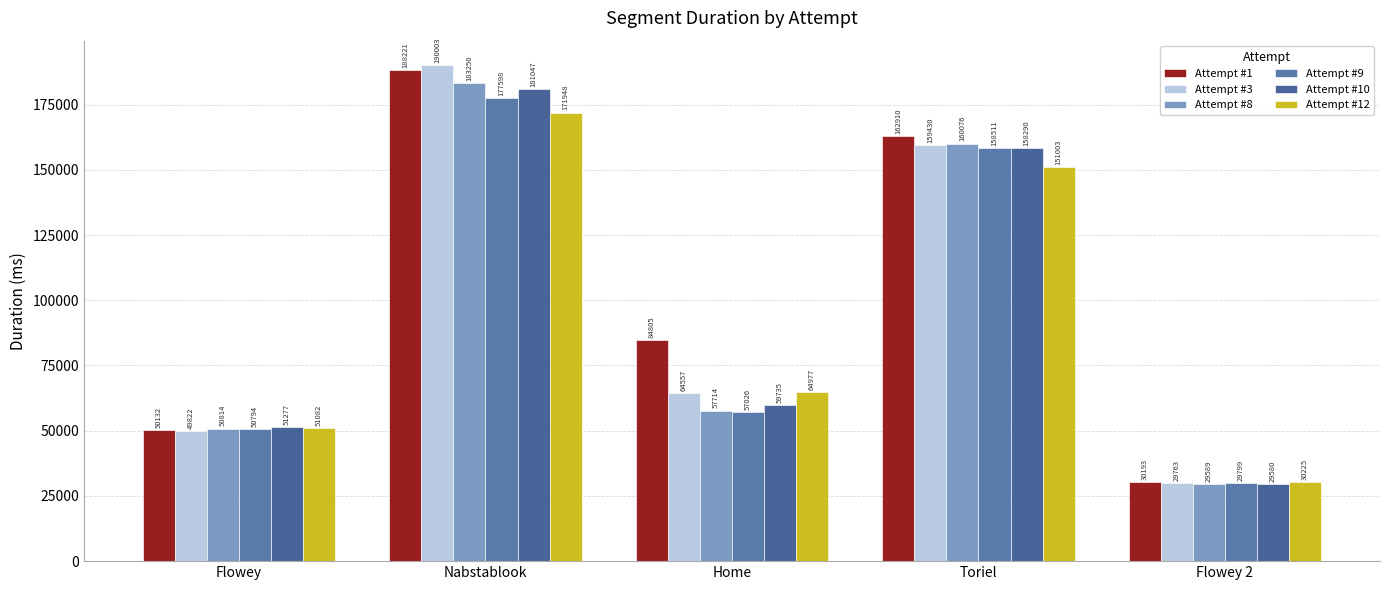

How many data points in Attempt #1 are less than 84805?

2